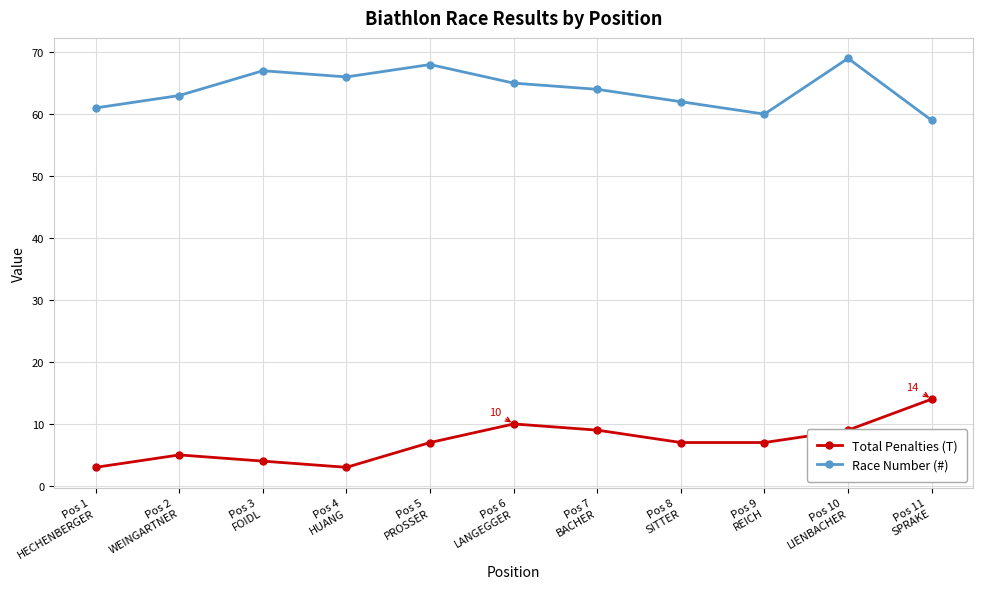

How many categories are shown in the chart?

11